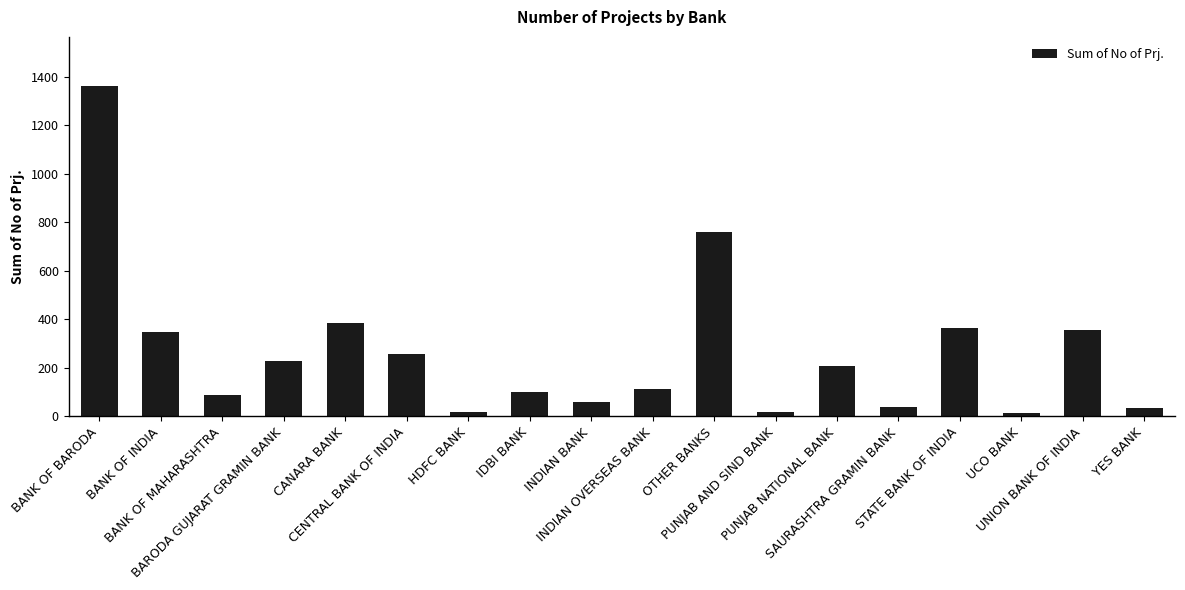

What position from the left is INDIAN OVERSEAS BANK?

10